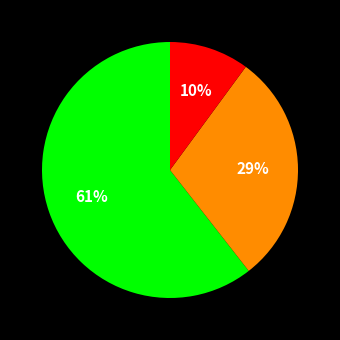

To the nearest percent, what is the average slice percentage?

33%